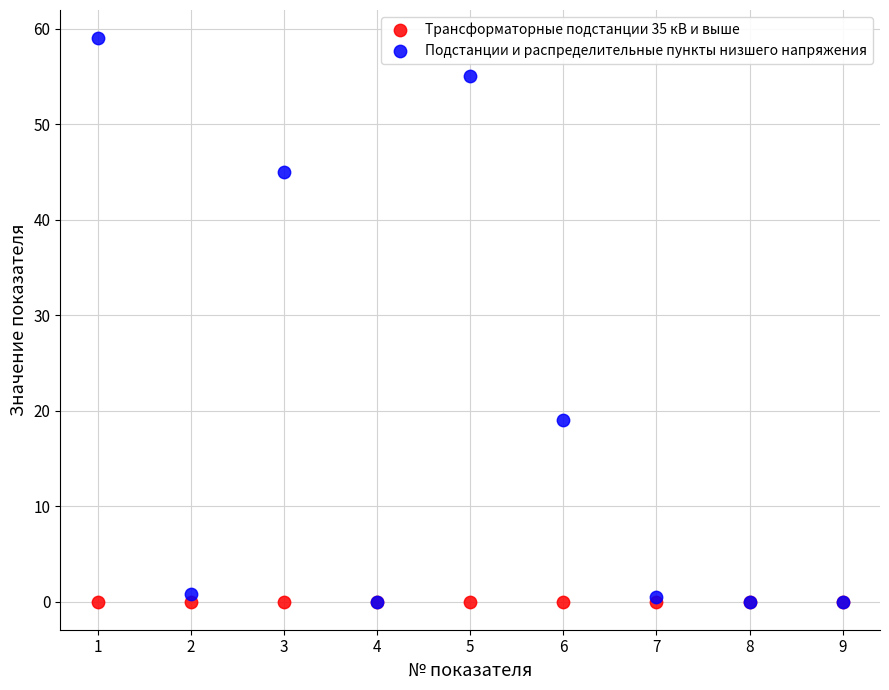

What are all the series names shown in the legend?

Трансформаторные подстанции 35 кВ и выше, Подстанции и распределительные пункты низшего напряжения